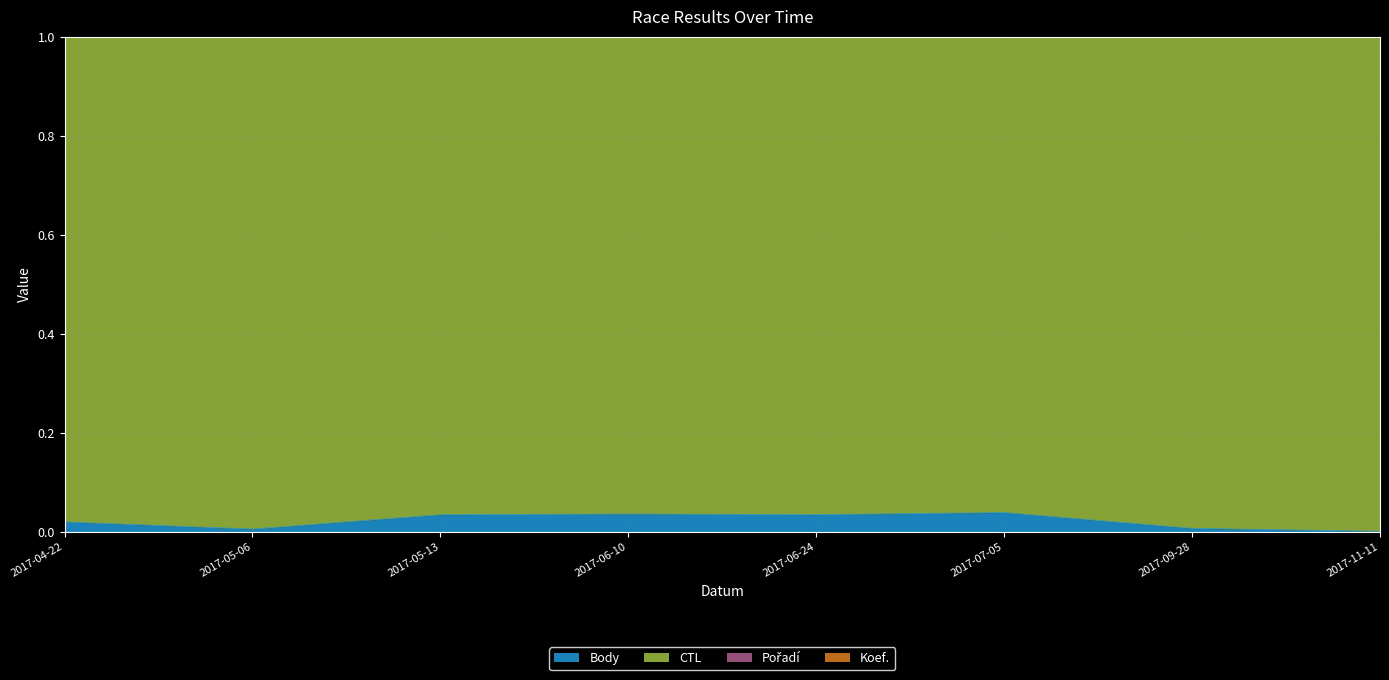

True or false: Body has a value of 0.1 at 2017-05-13.

False